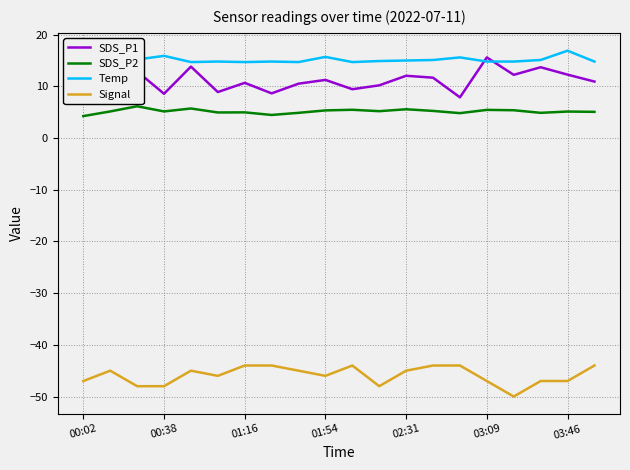

True or false: Signal and SDS_P2 intersect in this chart.

False